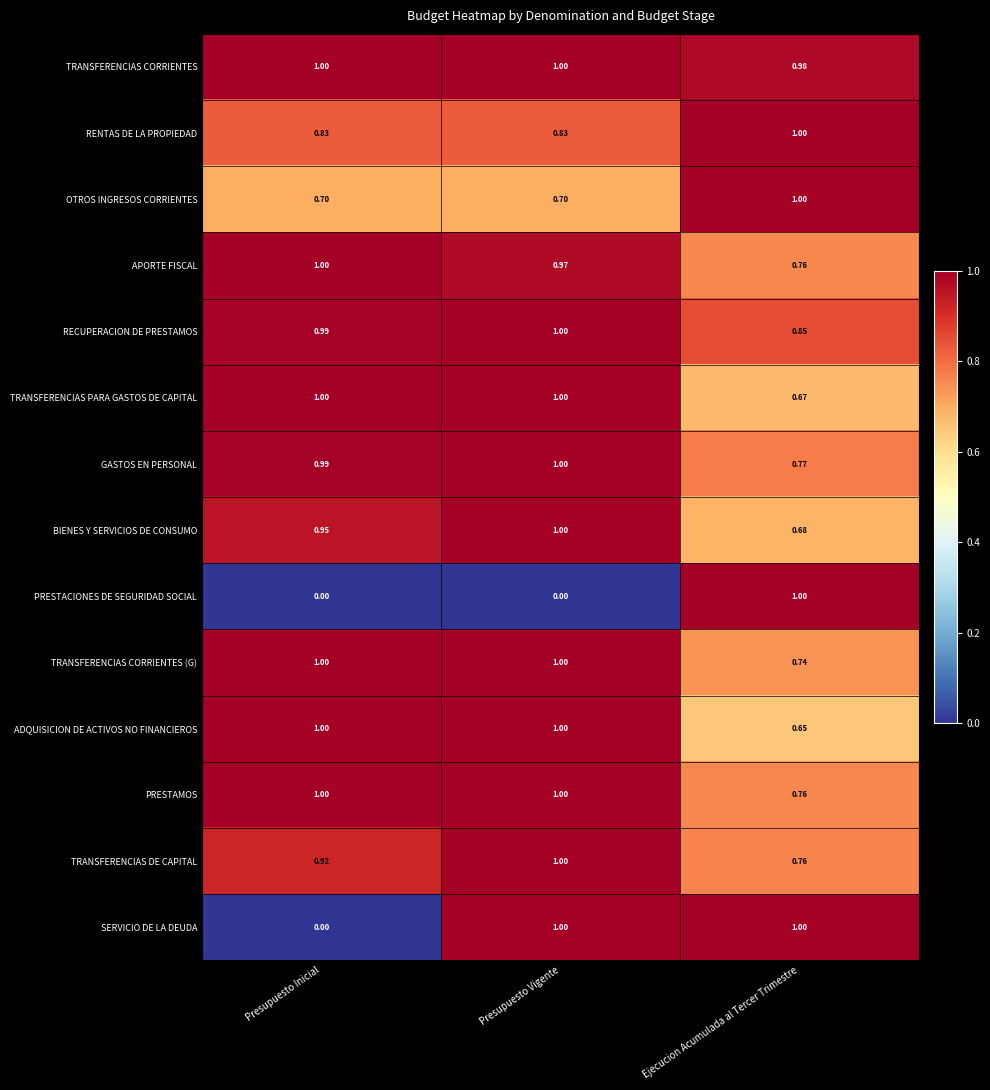

What is the total value across all series at Ejecucion Acumulada al Tercer Trimestre?

11.6